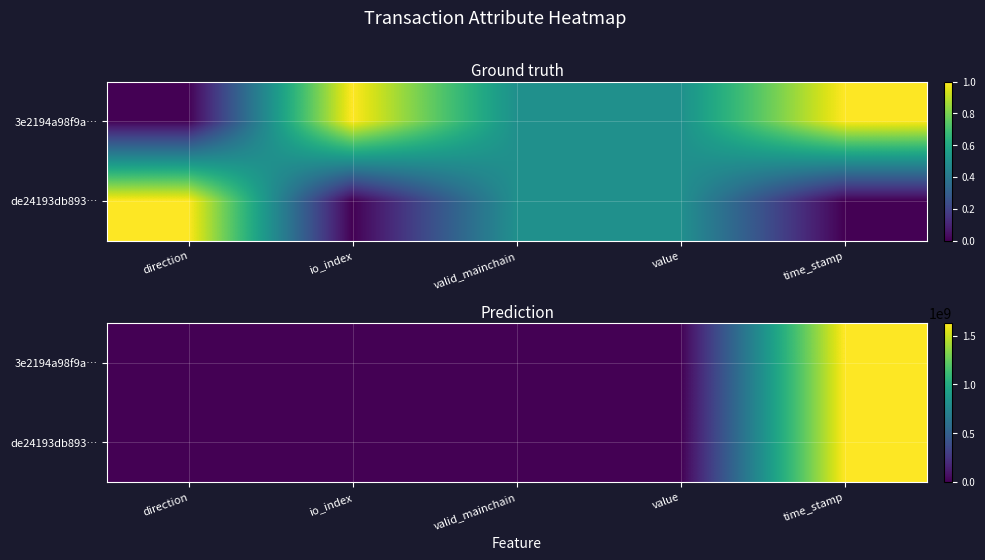

What is the average value of the 3e2194a98f9a… series?

326258991.9